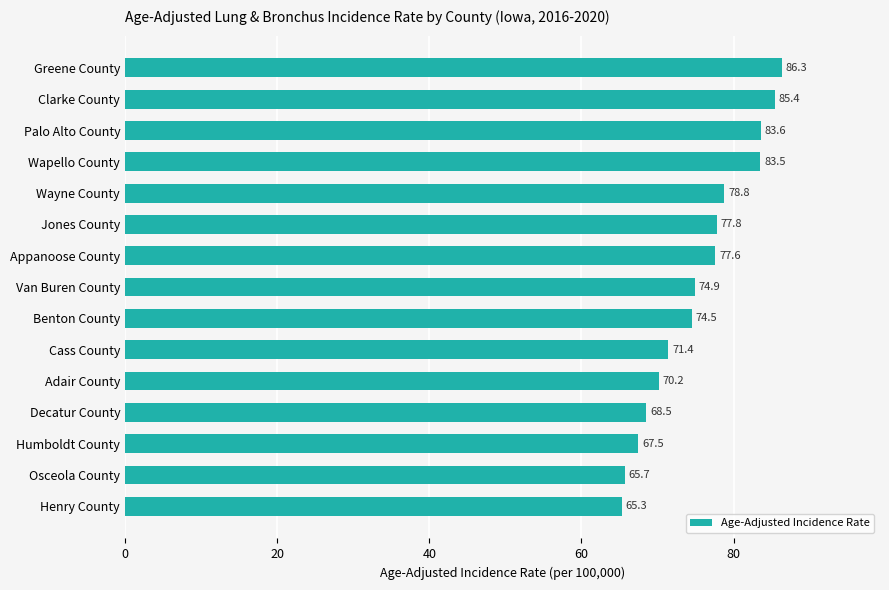

How many data points are less than 74?

6